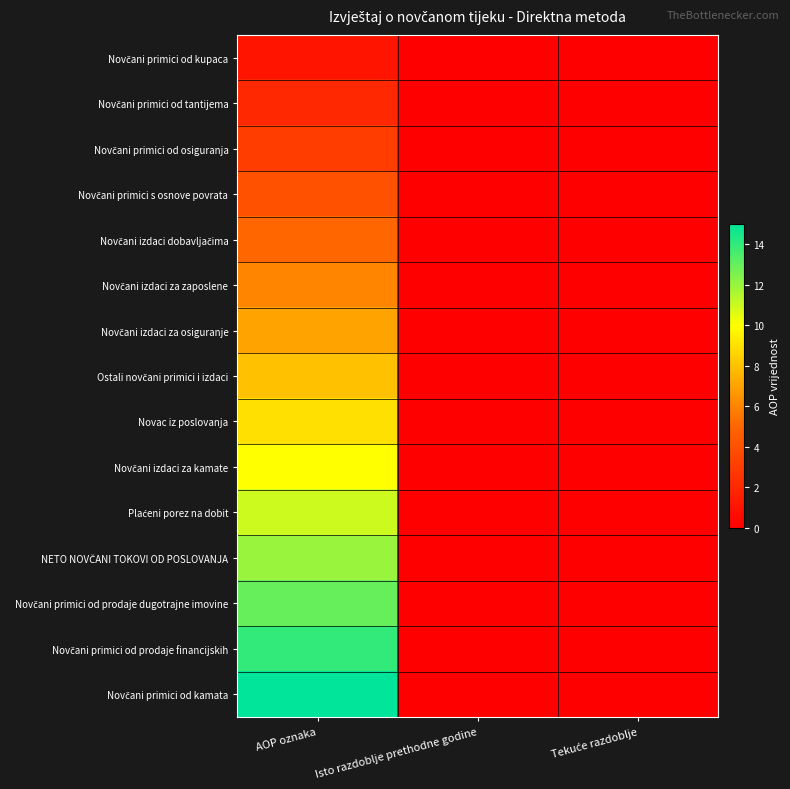

How many data points does each series have?

3